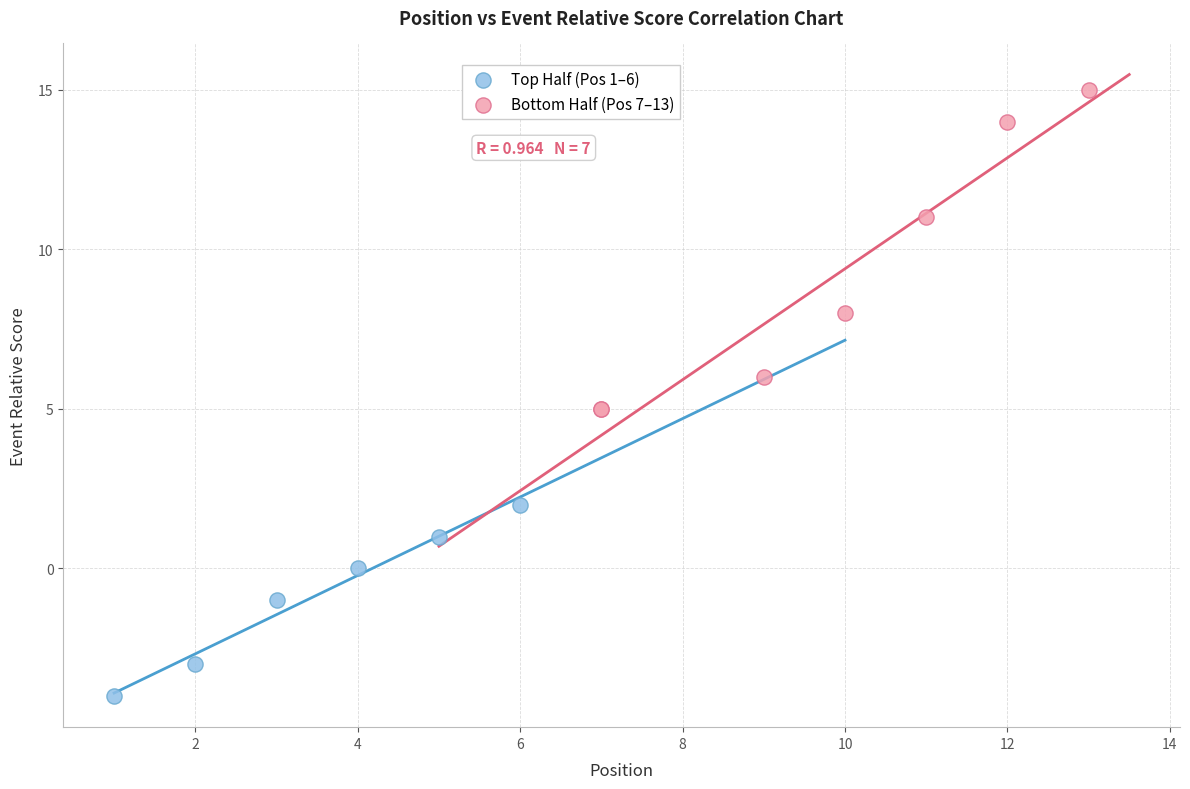

Which series has the largest Y range (max minus min)?

Bottom Half (Pos 7–13)